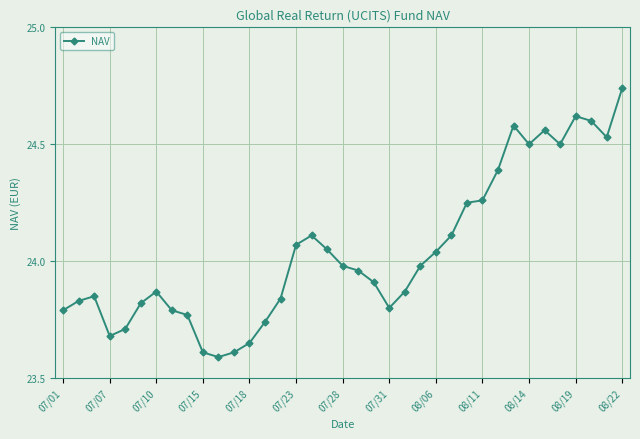

What is the difference between the second highest and second lowest values?

1.0